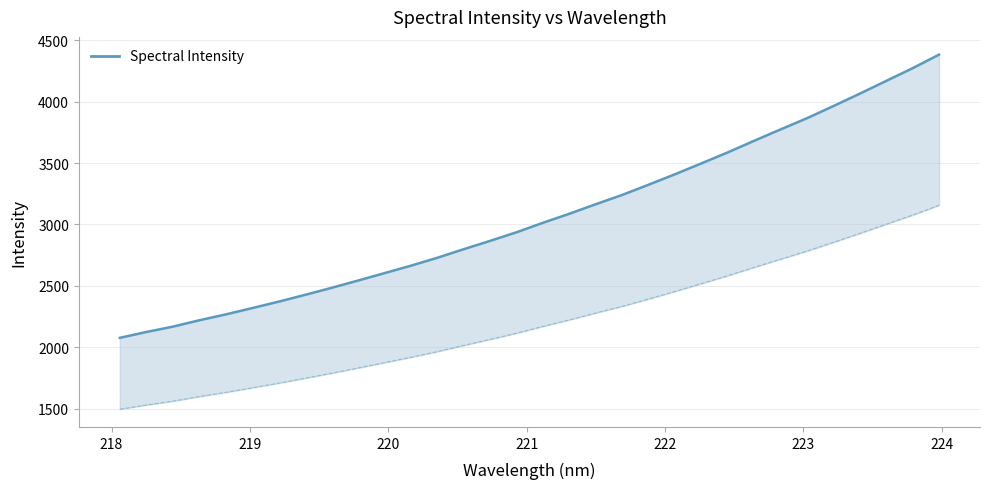

What is the approximate value at 218.442?

2167.4